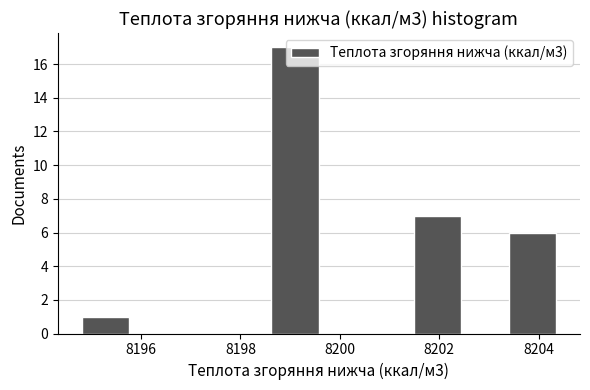

Reading left to right, transcribe this chart: for each bar, give the range it covers on the x-axis and its height. Neither the bar edges nor the heights are printed on the chart, so give them approximately, as read against the axes.

8194.8 to 8195.8: 1
8195.8 to 8196.8: 0
8196.8 to 8197.6: 0
8197.6 to 8198.6: 0
8198.6 to 8199.6: 17
8199.6 to 8200.6: 0
8200.6 to 8201.4: 0
8201.4 to 8202.4: 7
8202.4 to 8203.4: 0
8203.4 to 8204.4: 6